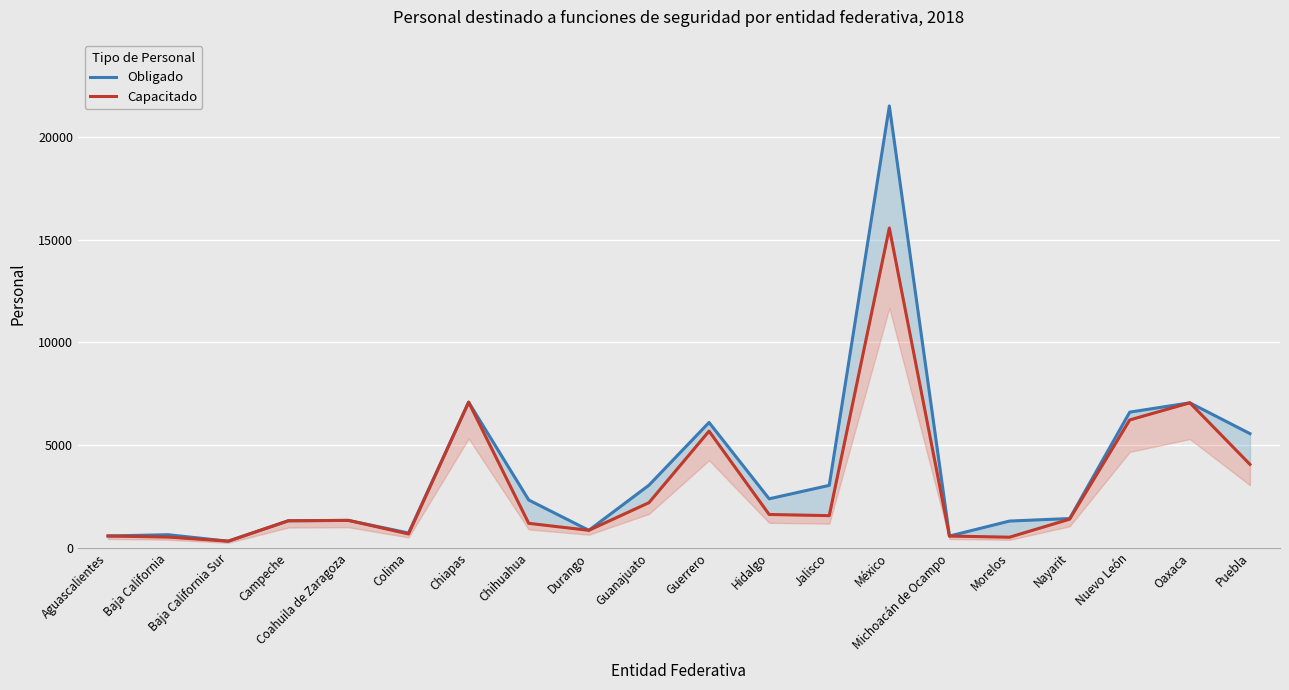

What is the average value of the Obligado series?

3687